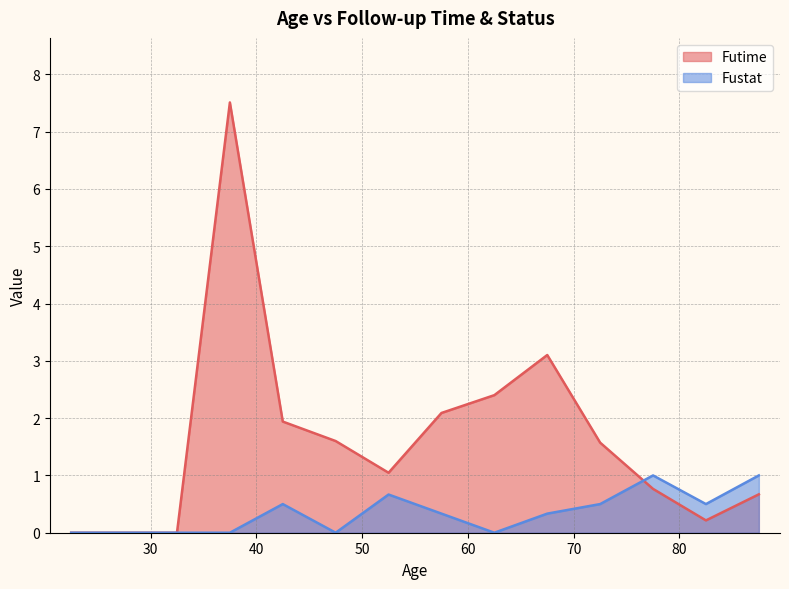

What is the greatest value displayed?

7.5